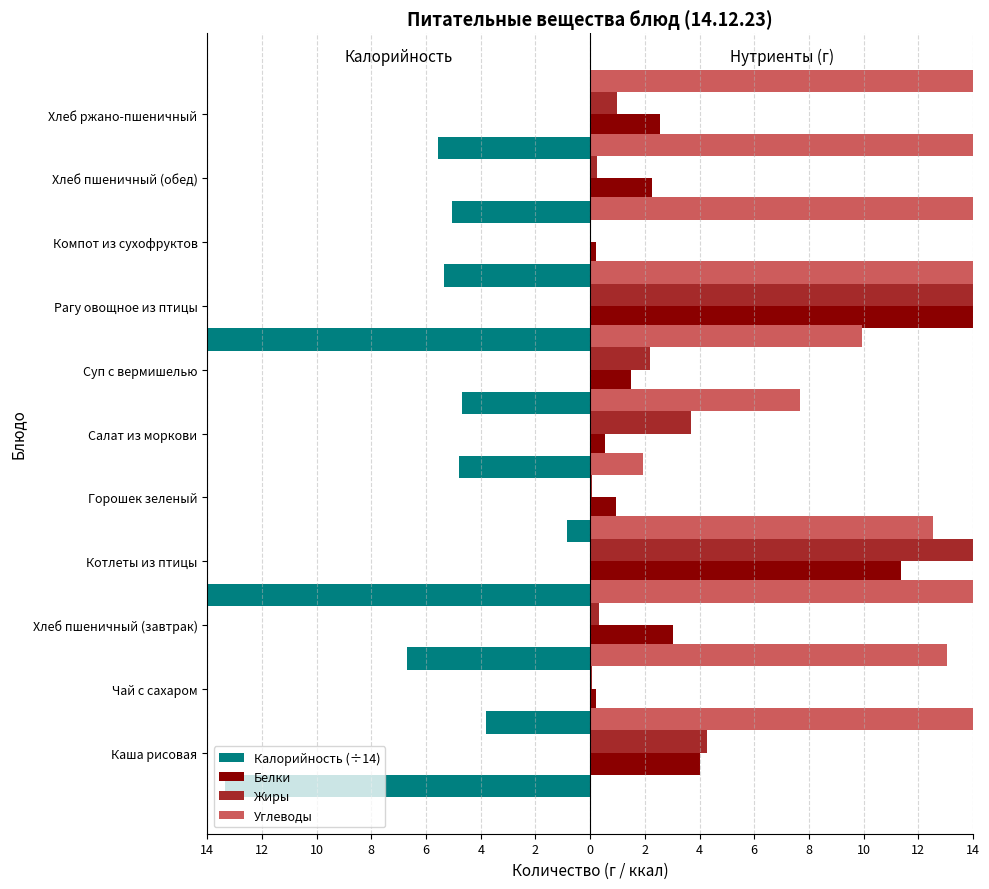

Reading left to right, what are all the values shown in this chart?

Калорийность (÷14): -13.4	-3.8	-6.7	-17.9	-0.9	-4.8	-4.7	-21.9	-5.3	-5.0	-5.5
Белки: 4.0	0.2	3.0	11.4	0.9	0.6	1.5	15.5	0.2	2.3	2.5
Жиры: 4.3	0.1	0.3	17.1	0.1	3.7	2.2	18.4	0.0	0.2	1.0
Углеводы: 33.1	13.0	19.7	12.5	1.9	7.7	9.9	20.1	18.3	14.8	14.5